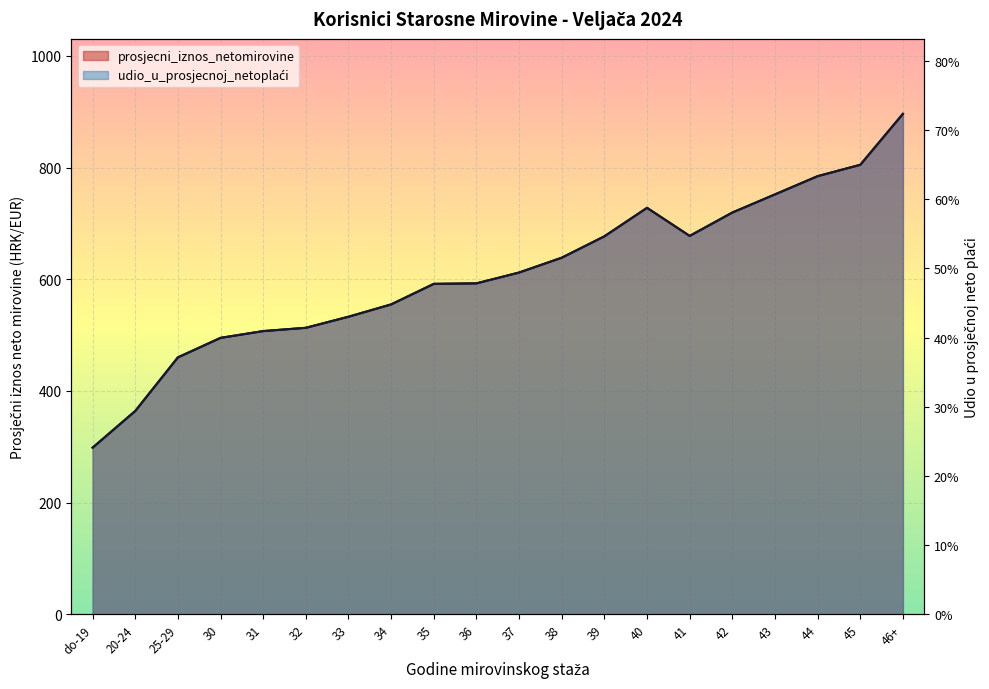

What is the smallest value displayed?

298.3